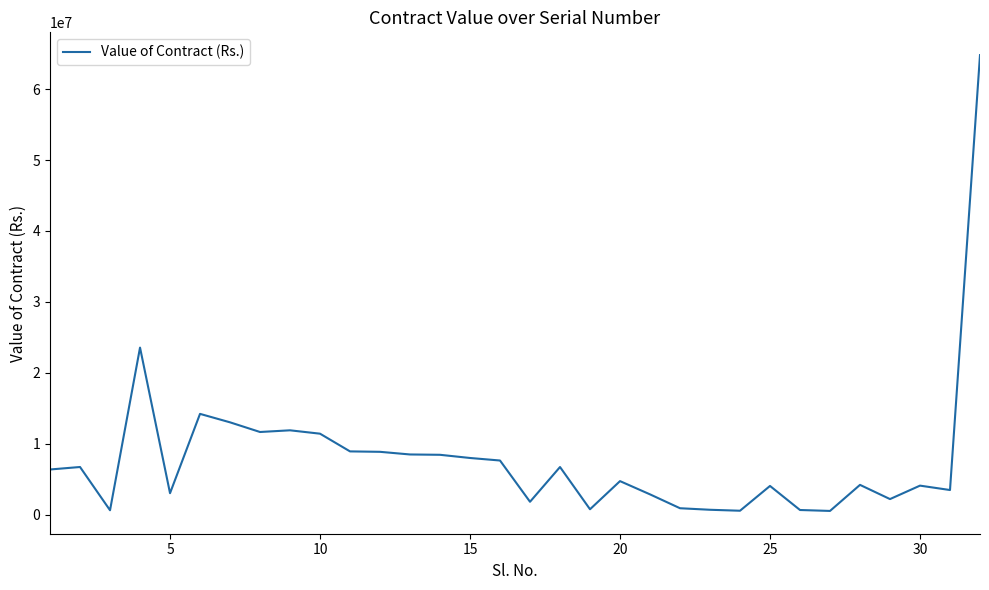

What is the difference between the maximum and minimum values?

64296000.0